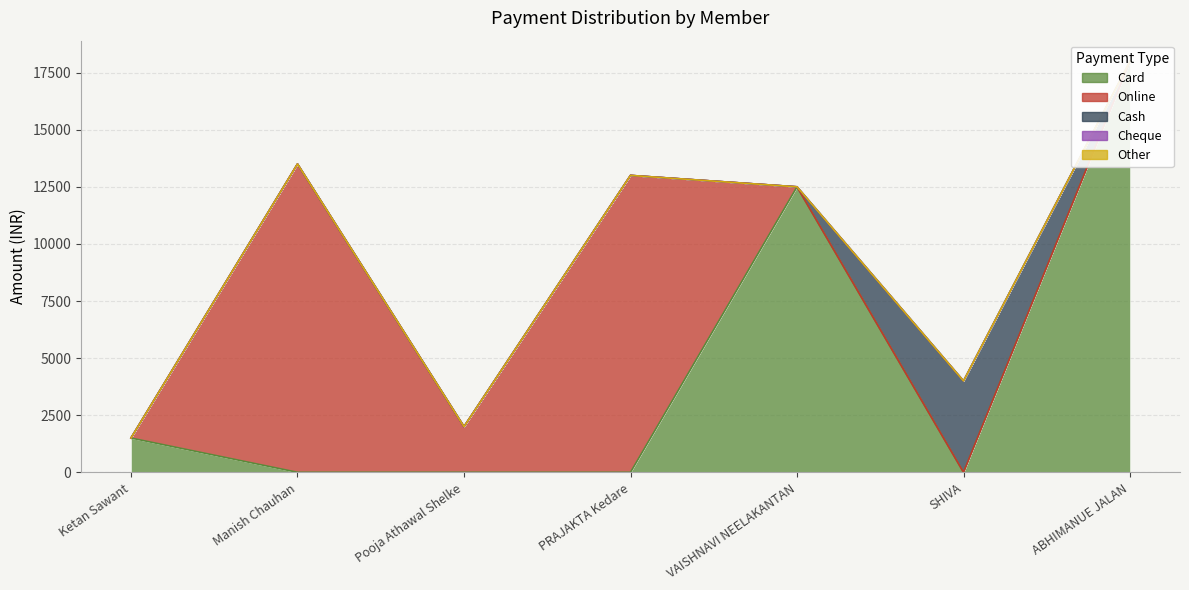

What is the sum of all Online values?

28500